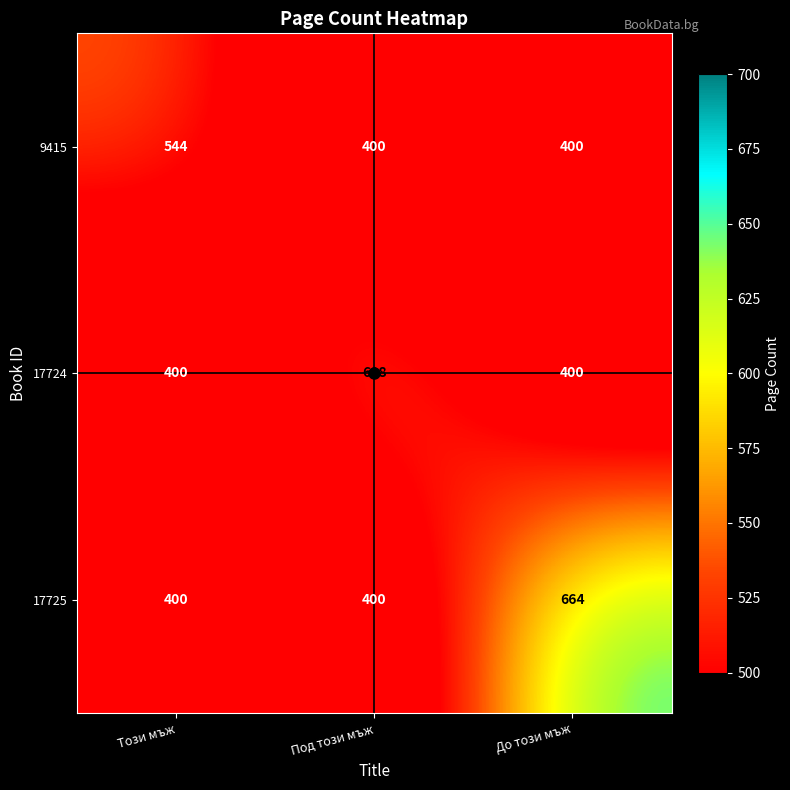

Read the 17724 value at До този мъж.

400